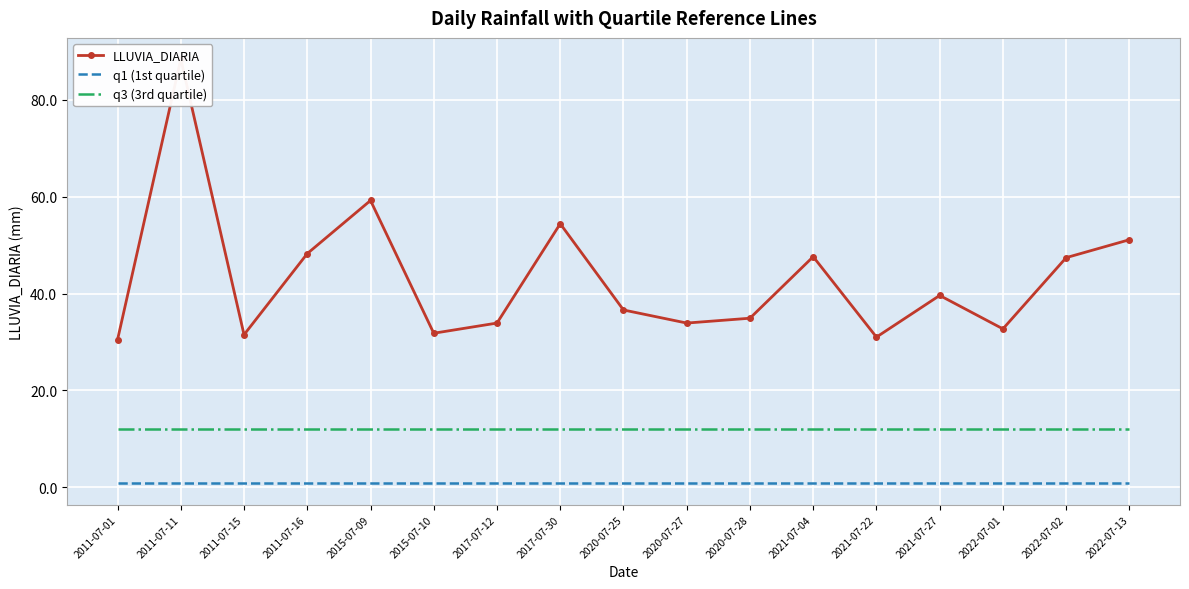

Rank the series by their maximum value, from highest to lowest.

LLUVIA_DIARIA, q3 (3rd quartile), q1 (1st quartile)